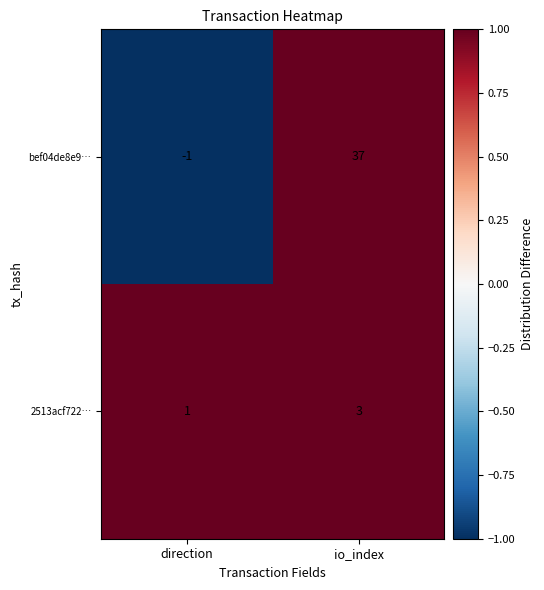

Is it true that bef04de8e9… equals 25 at io_index?

False